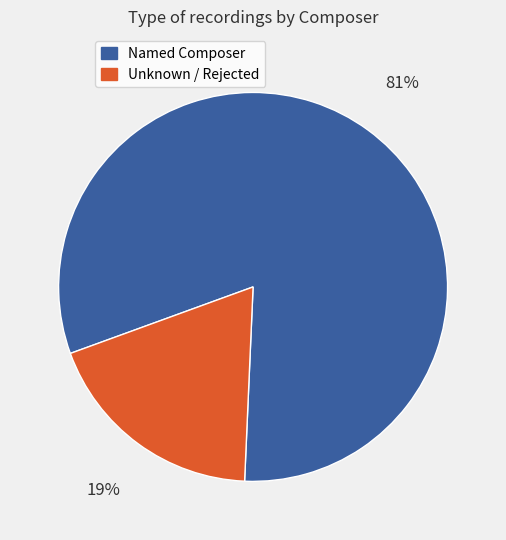

How many segments does this pie chart have?

2